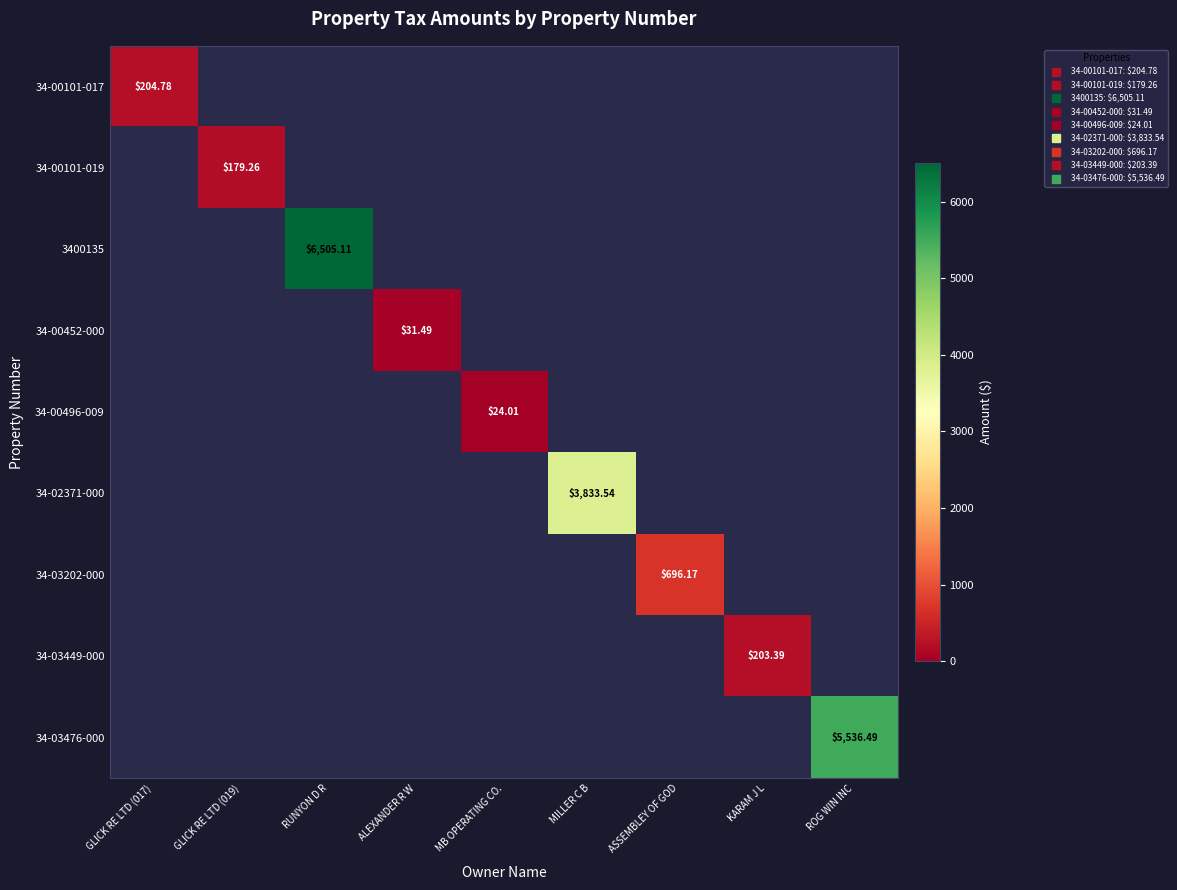

List the labels in order of 34-03476-000 value, smallest first.

GLICK RE LTD (017), GLICK RE LTD (019), RUNYON D R, ALEXANDER R W, MB OPERATING CO., MILLER C B, ASSEMBLEY OF GOD, KARAM J L, ROG WIN INC